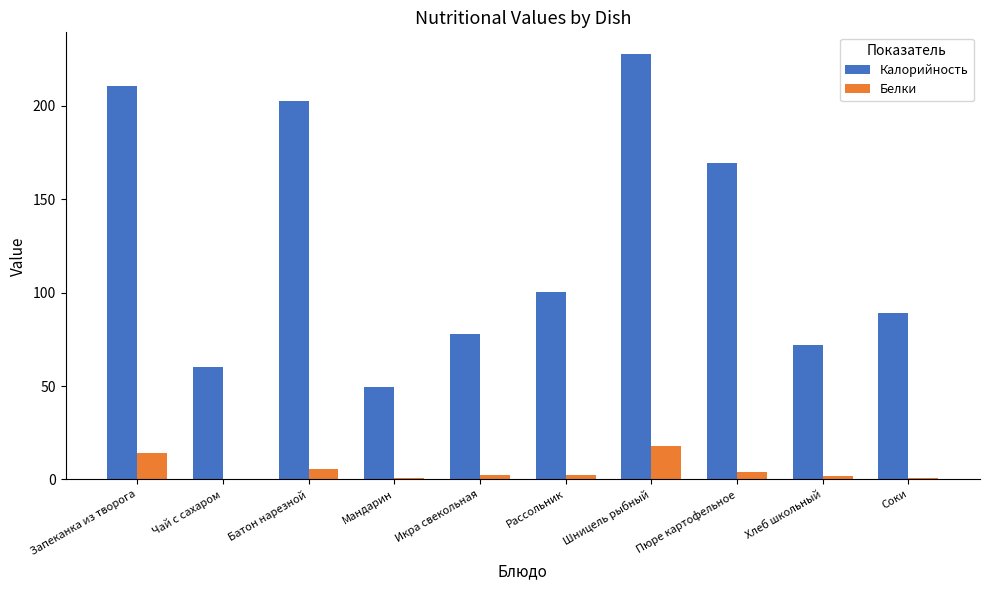

What is the maximum value for Калорийность?

228.0